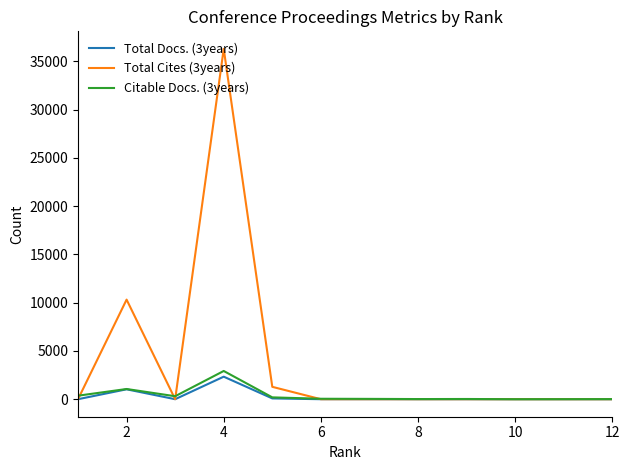

How many lines are shown in the chart?

3